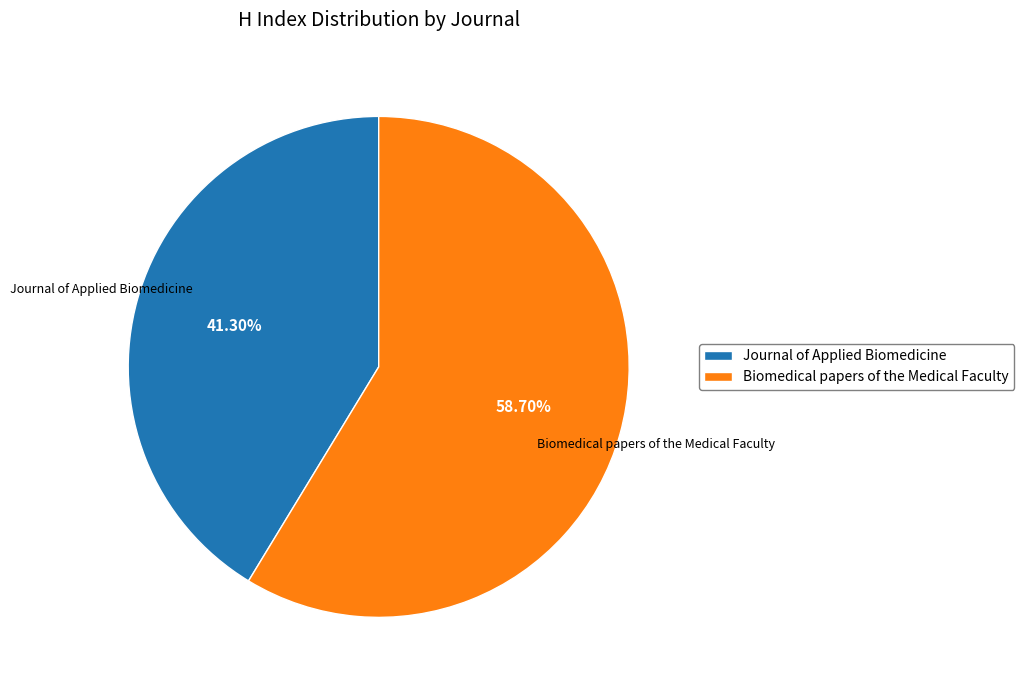

Between Biomedical papers of the Medical Faculty and Journal of Applied Biomedicine, which is larger?

Biomedical papers of the Medical Faculty